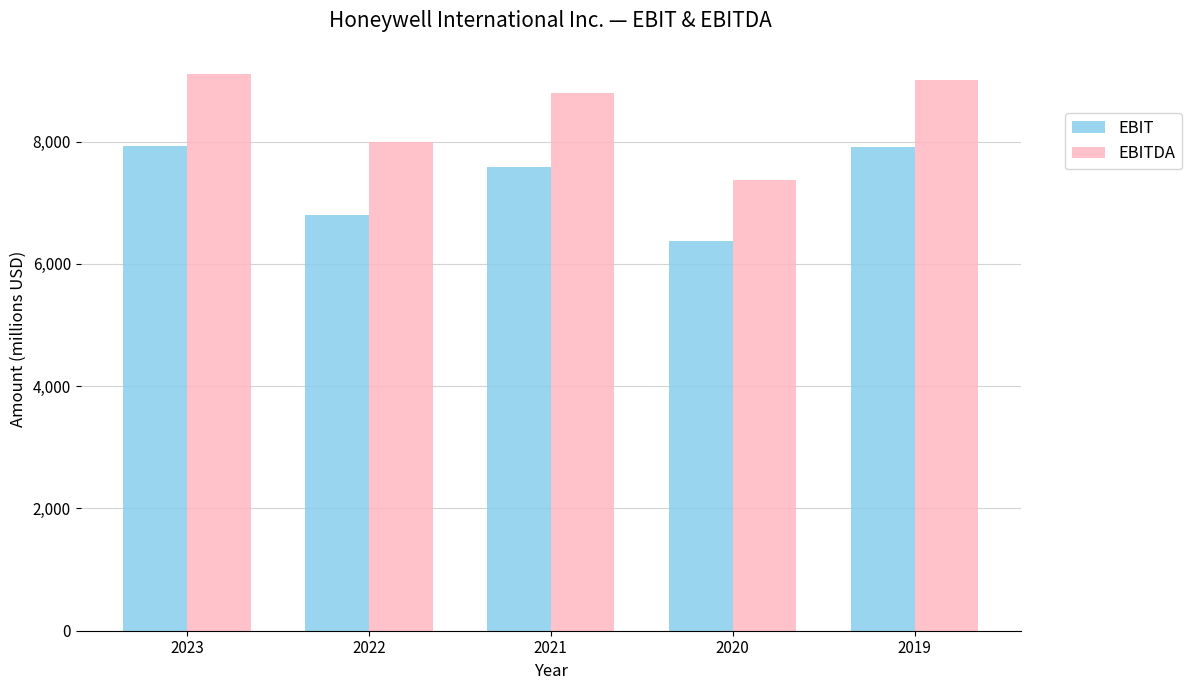

At which category does the chart reach its minimum across all series?

2020